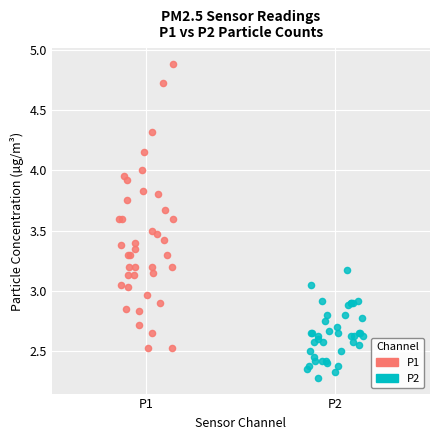

Which series reaches the maximum Y coordinate?

P1